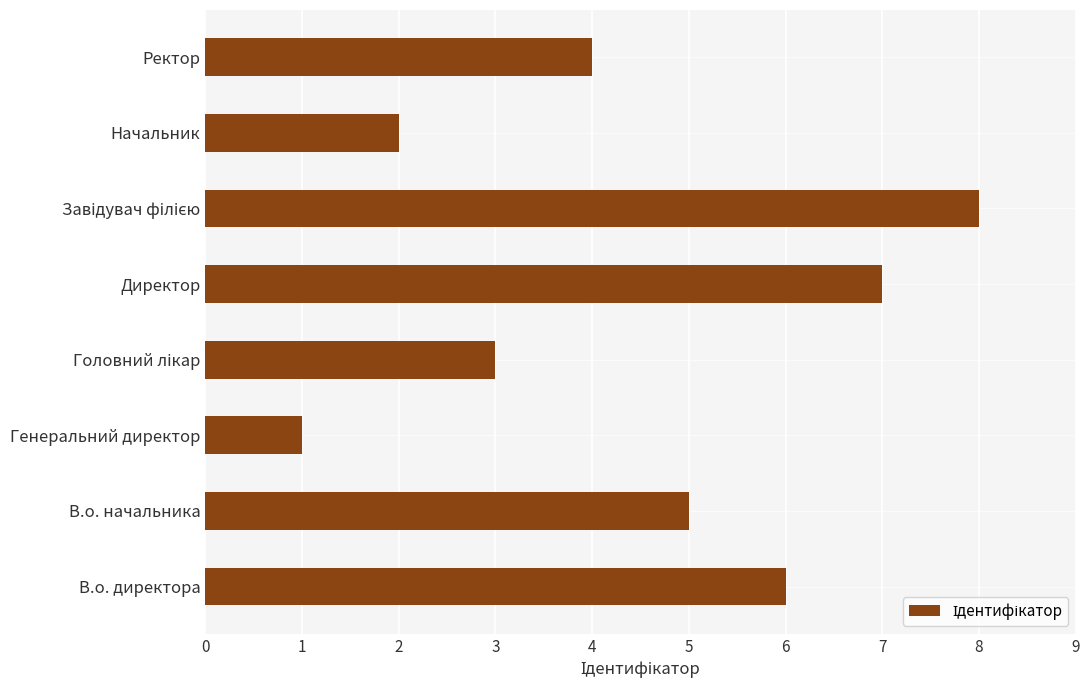

At which category does the chart reach its minimum across all series?

Генеральний директор